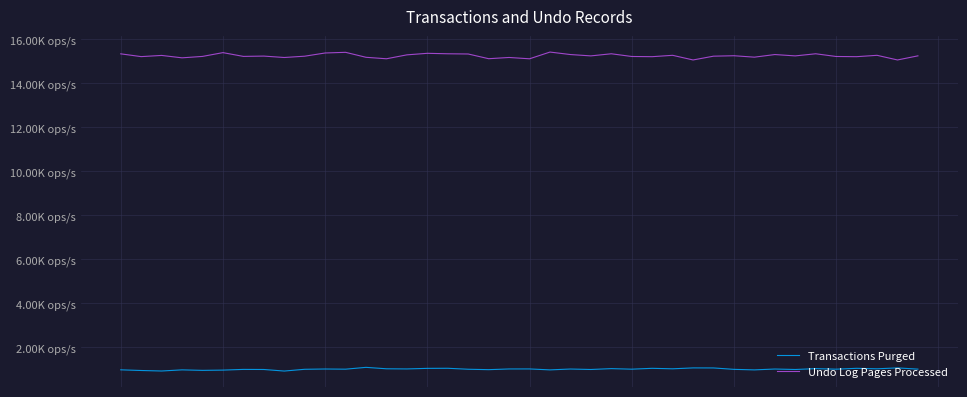

True or false: Undo Log Pages Processed has more than 1 points higher than both neighbors.

True